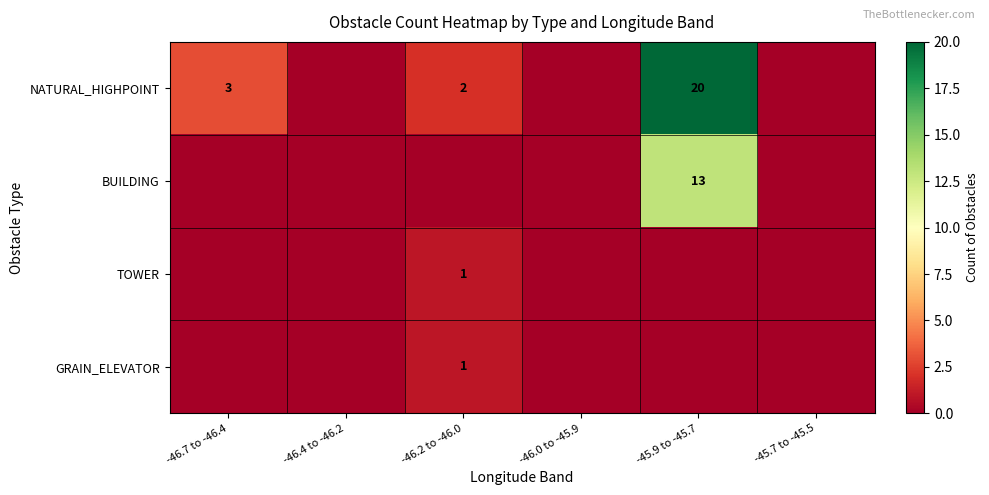

The value of GRAIN_ELEVATOR at -46.2 to -46.0 is 1. True or false?

True